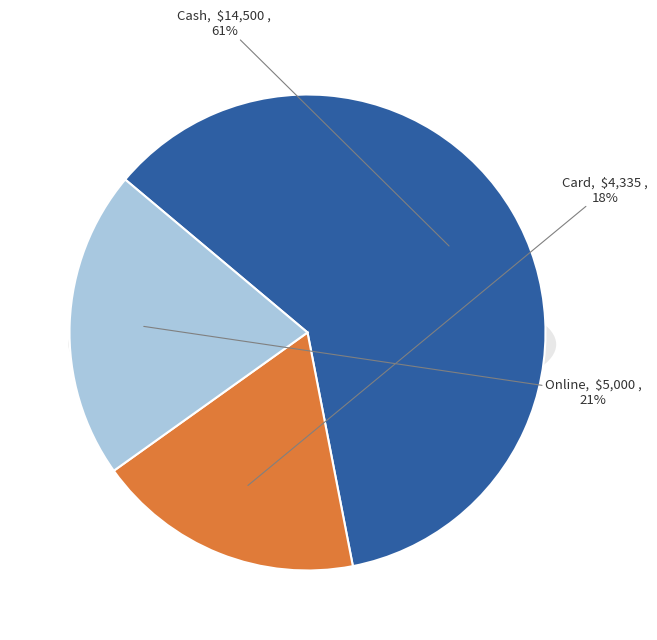

To the nearest percent, what percentage of the pie is Cash?

61%